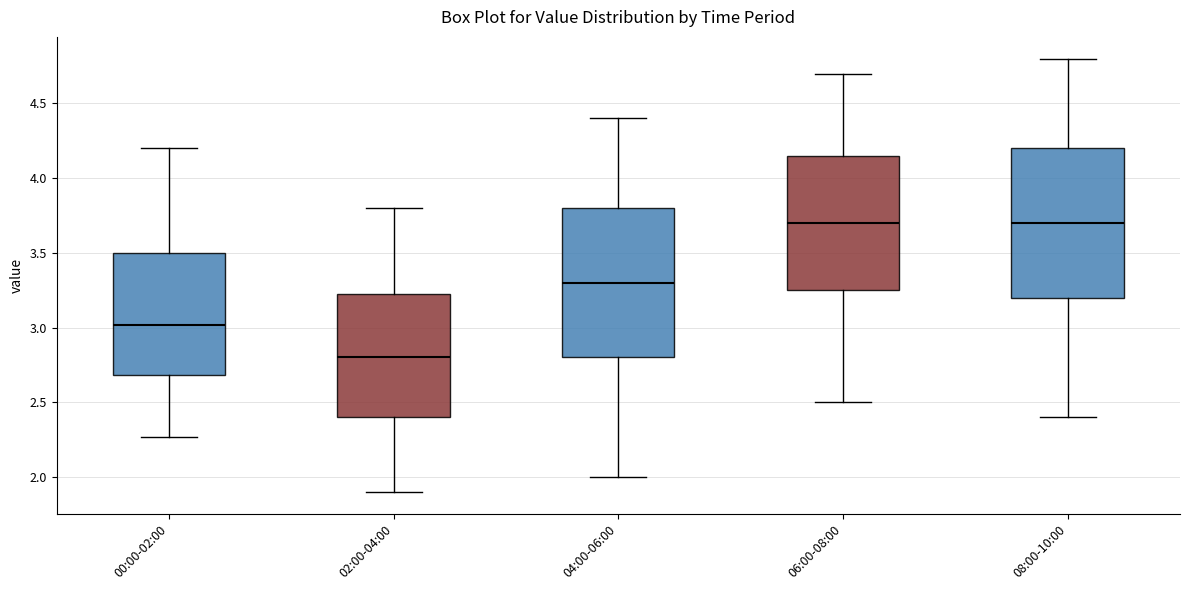

Reading left to right, transcribe this box plot: for each box, give where its median line is, the range the box spans, and where its two whiskers end, as read against the y-axis. The values are not printed on the chart, so give them approximately, as read against the axis.

00:00-02:00: median 3.00, box 2.70 to 3.50, whiskers 2.25 to 4.20
02:00-04:00: median 2.80, box 2.40 to 3.25, whiskers 1.90 to 3.80
04:00-06:00: median 3.30, box 2.80 to 3.80, whiskers 2.00 to 4.40
06:00-08:00: median 3.70, box 3.25 to 4.15, whiskers 2.50 to 4.70
08:00-10:00: median 3.70, box 3.20 to 4.20, whiskers 2.40 to 4.80